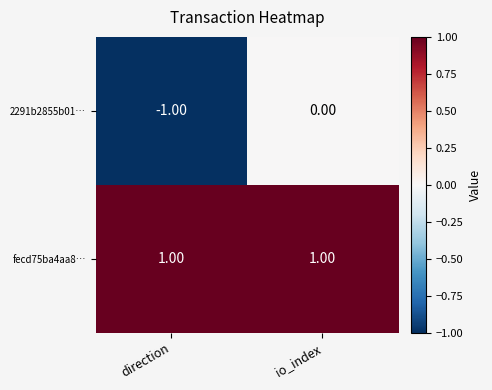

How many series are shown in this chart?

2